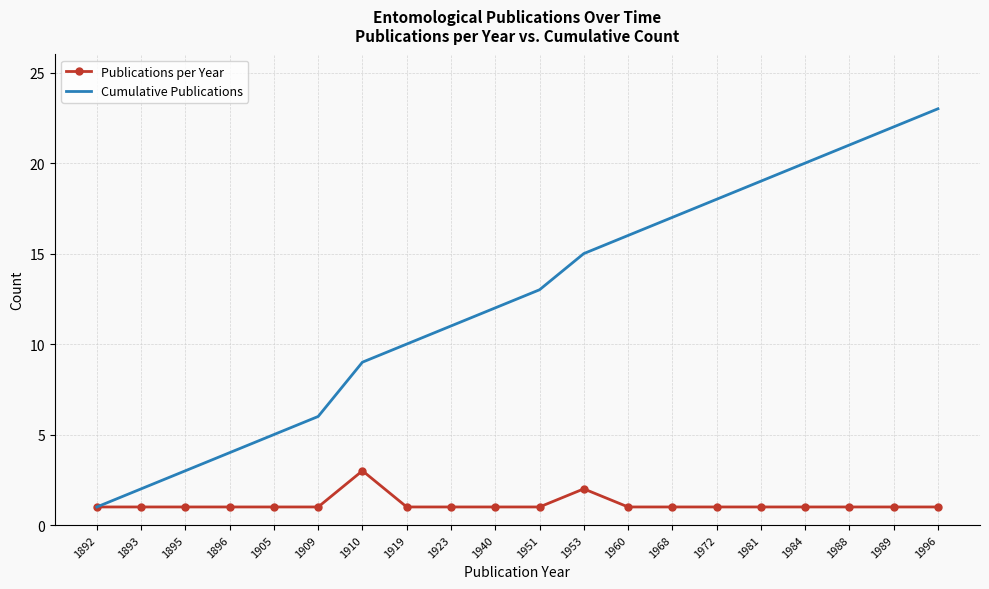

At which category is the sum across all series the highest?

1996